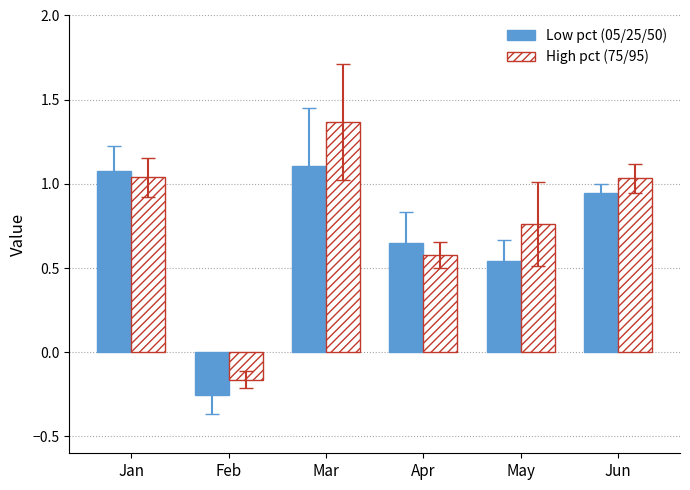

List the series in order of their peak value, highest first.

High pct (75/95), Low pct (05/25/50)